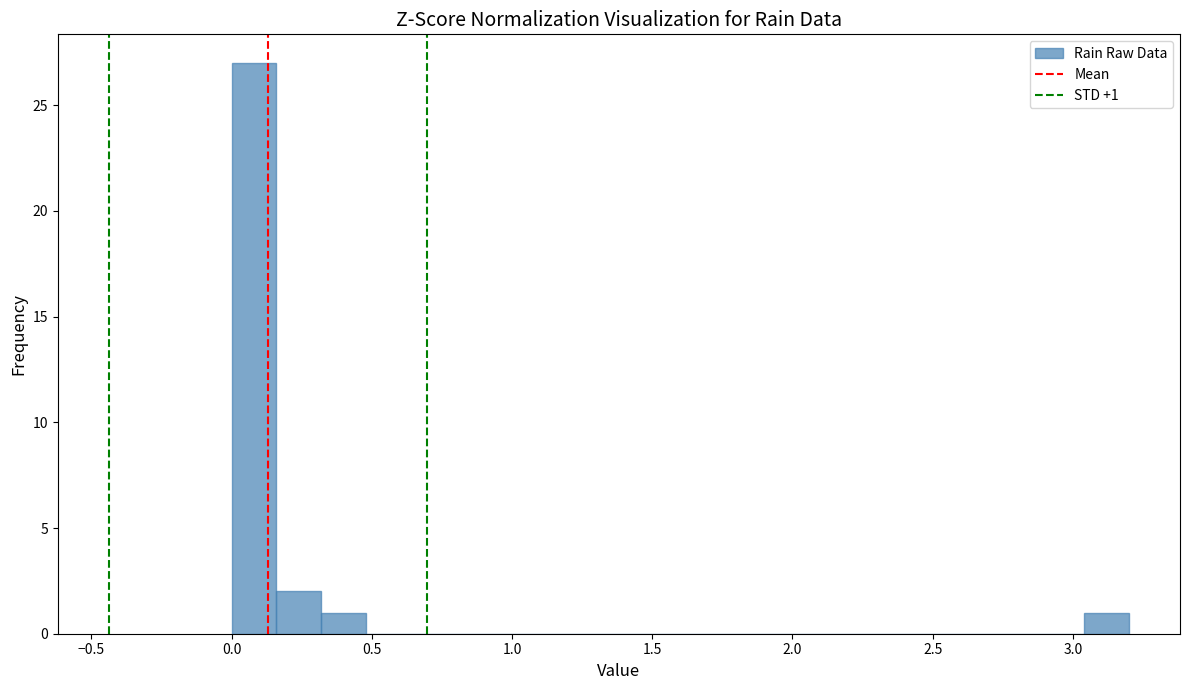

Around what value on the x-axis is the tallest bar? Give the approximate position of its centre, as read against the axis.

0.10